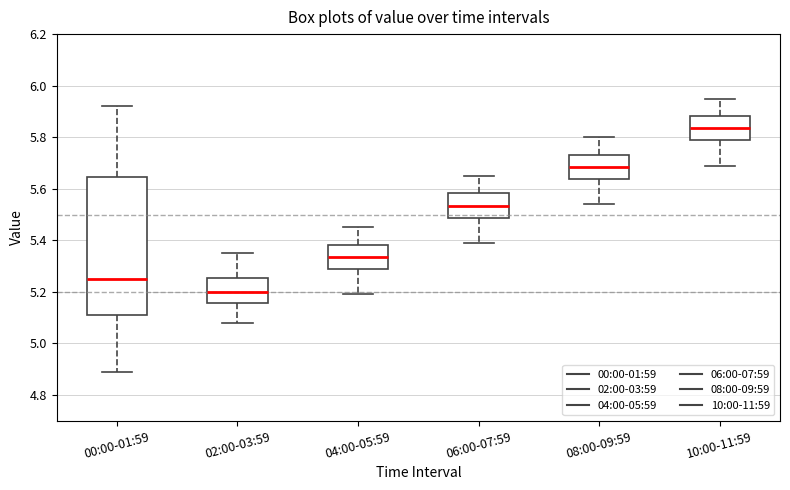

Where is the upper edge of the box for 06:00-07:59 on the y-axis? The values are not printed on the chart, so give them approximately, as read against the axis.

5.58